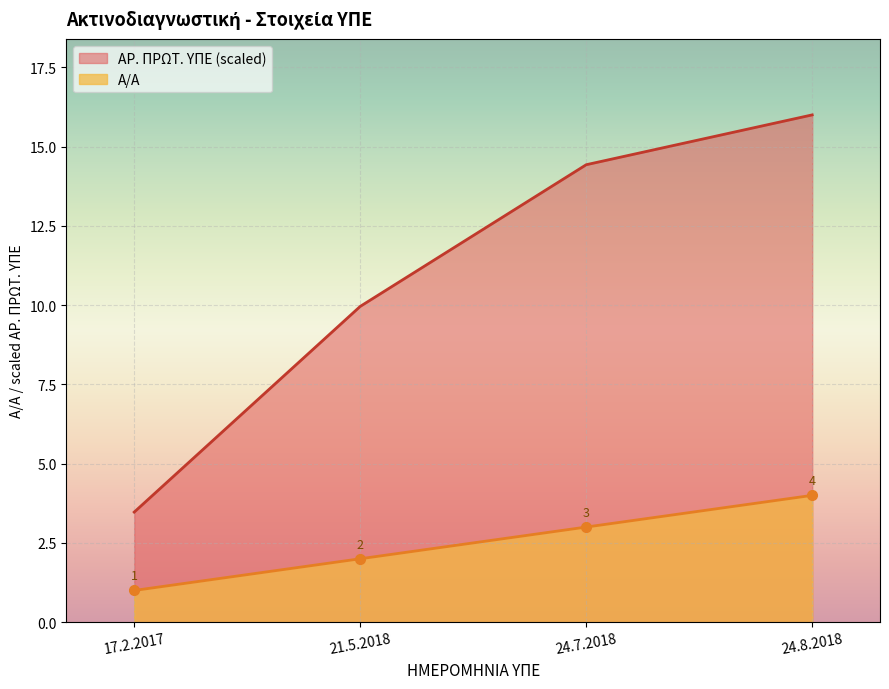

At which label is Α/Α closest to 2?

21.5.2018